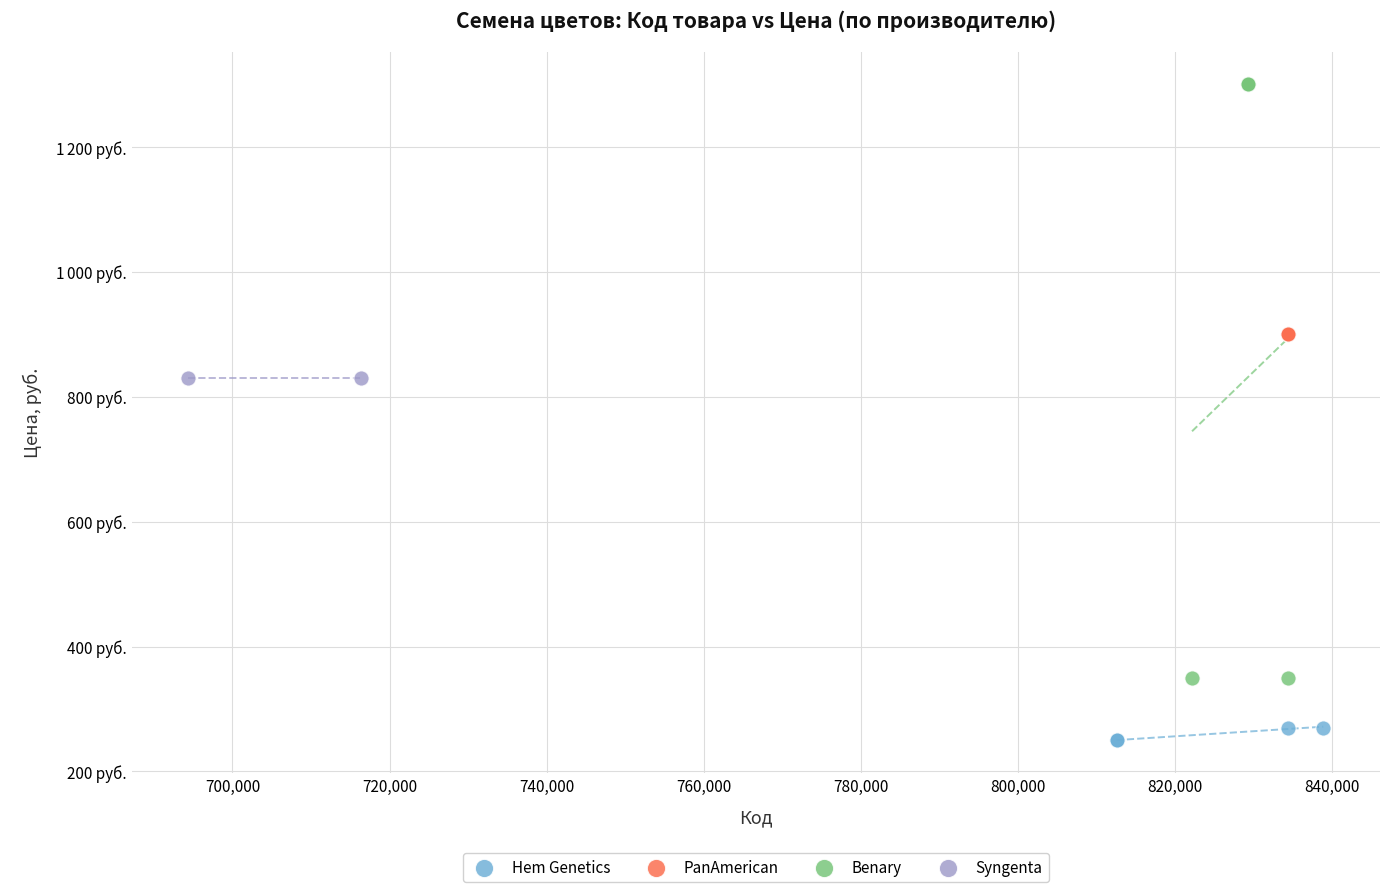

Which series reaches the maximum Y coordinate?

Benary